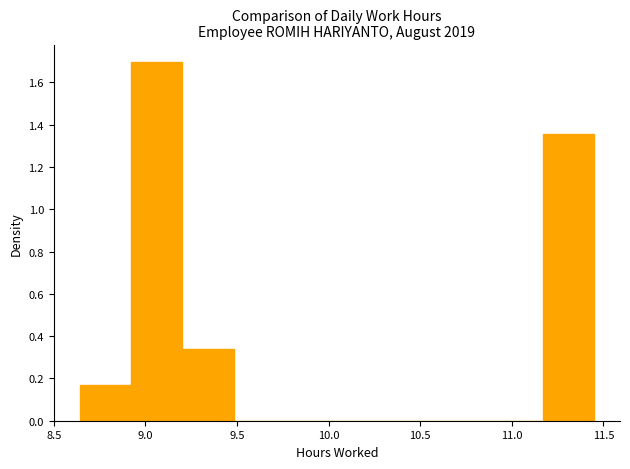

Reading left to right, transcribe this chart: for each bar, give the range it covers on the x-axis and its height. Neither the bar edges nor the heights are printed on the chart, so give them approximately, as read against the axes.

8.65 to 8.90: 0.16
8.90 to 9.20: 1.70
9.20 to 9.50: 0.34
9.50 to 9.75: 0
9.75 to 10.05: 0
10.05 to 10.35: 0
10.35 to 10.60: 0
10.60 to 10.90: 0
10.90 to 11.15: 0
11.15 to 11.45: 1.36